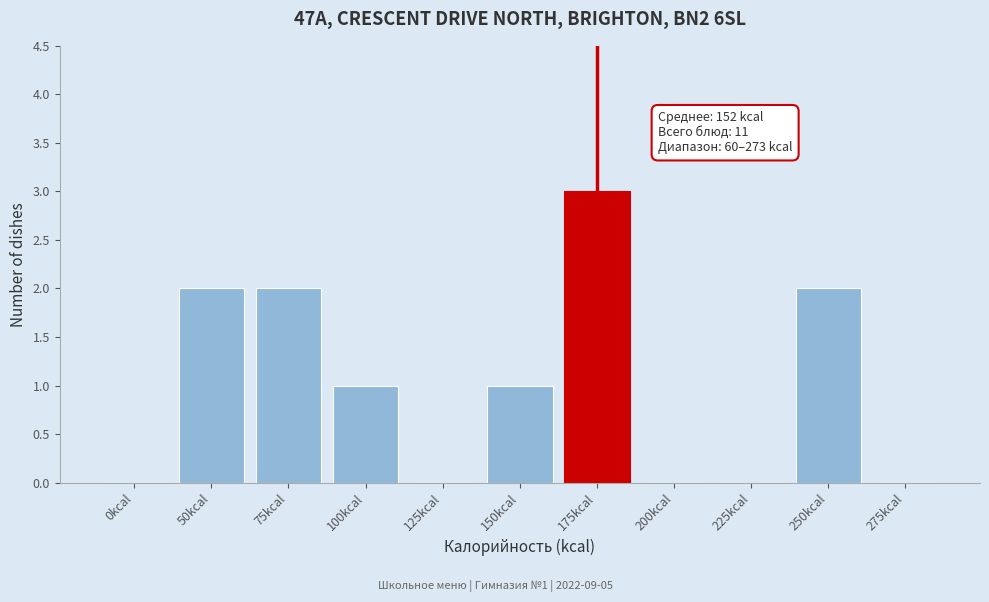

Reading left to right, extract all data points from this chart.

0kcal=0	50kcal=2	75kcal=2	100kcal=1	125kcal=0	150kcal=1	175kcal=3	200kcal=0	225kcal=0	250kcal=2	275kcal=0